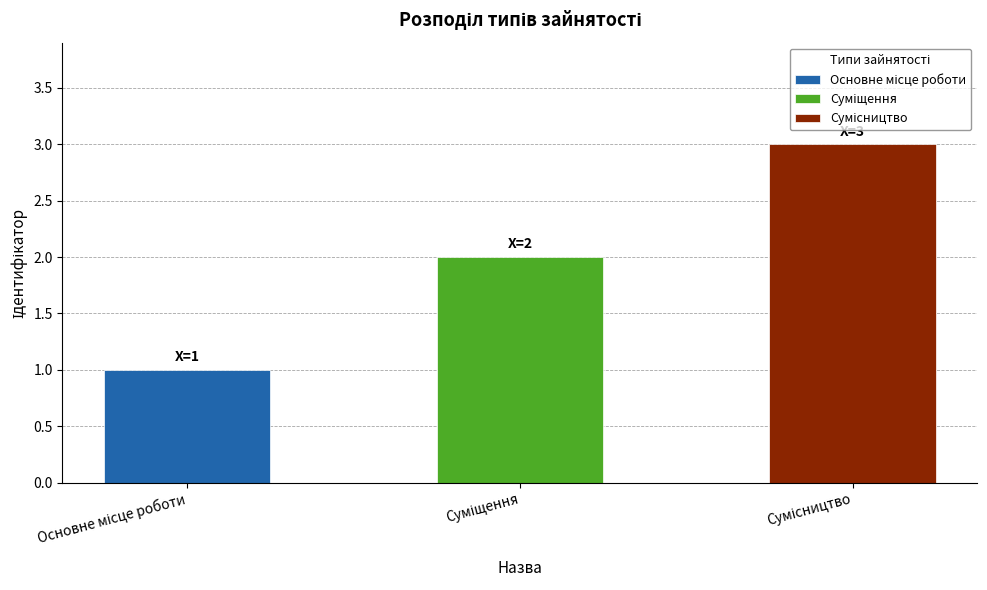

What is the difference between the maximum and second lowest values?

1